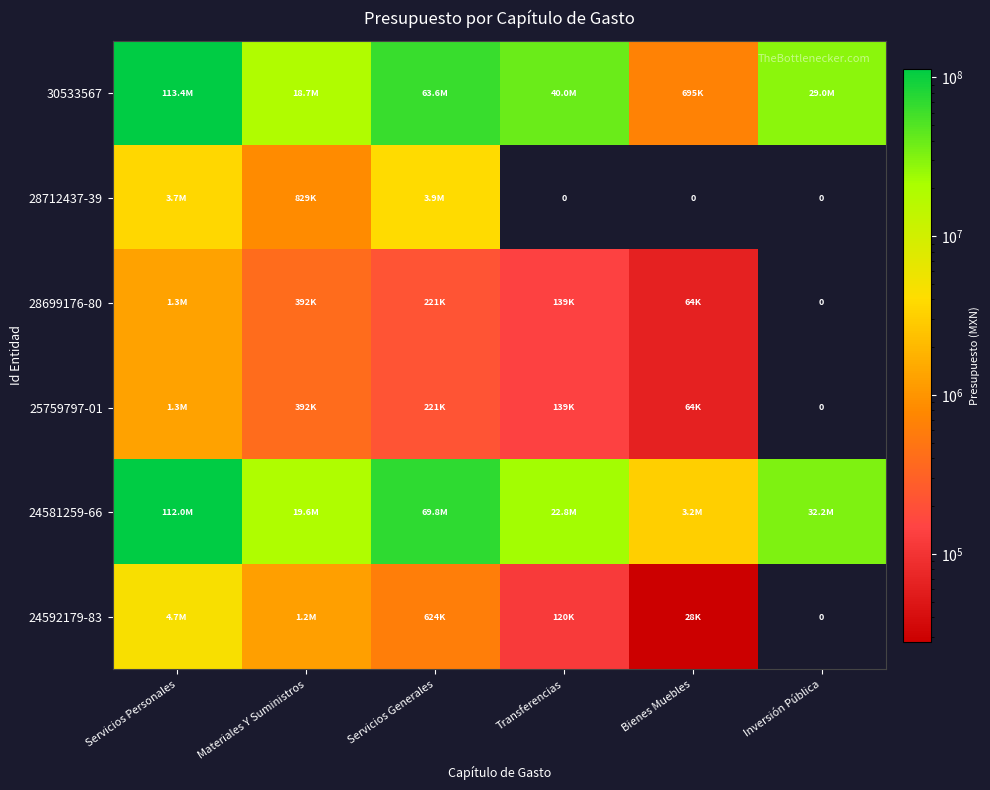

How many positive values does the 28712437-39 series have?

3